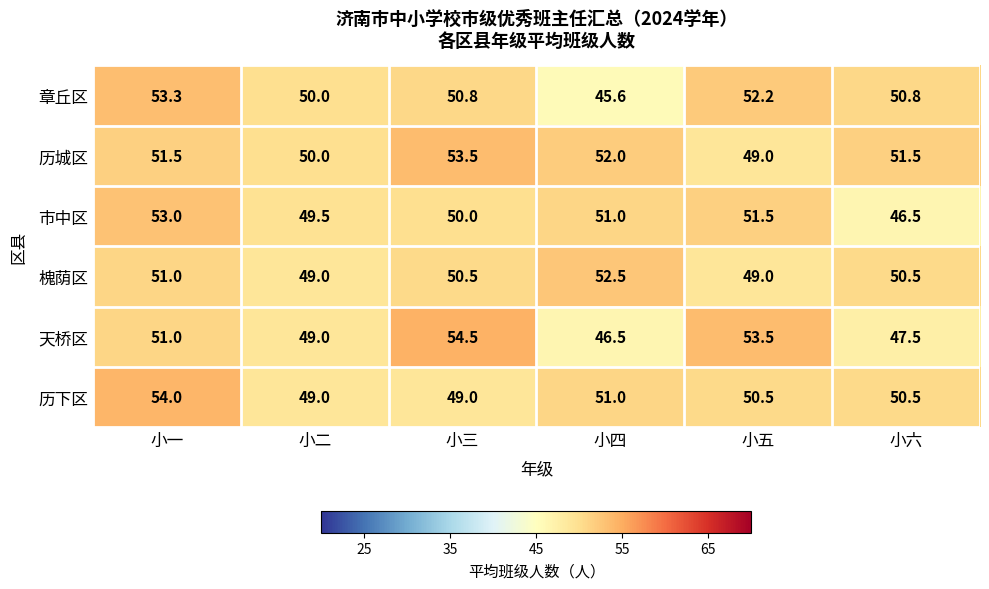

At which category does the chart reach its peak across all series?

小三